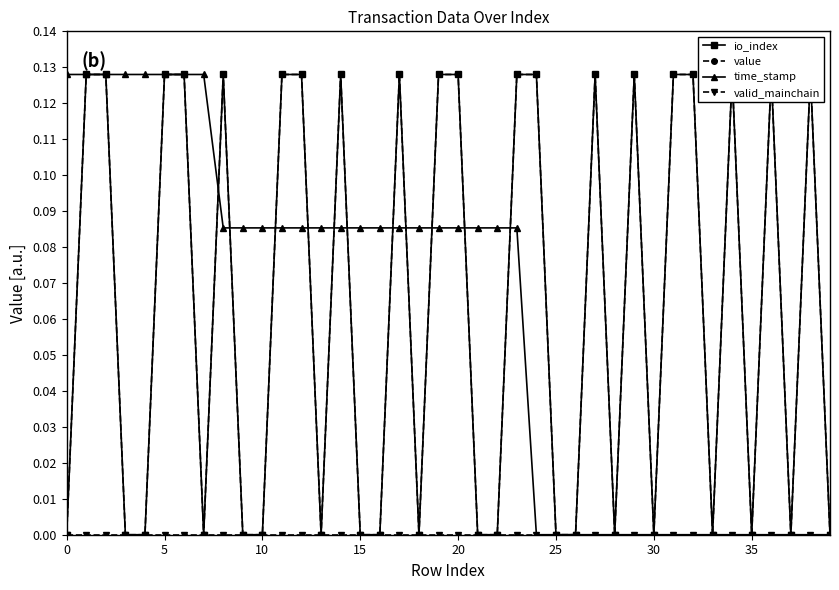

Is the value of valid_mainchain at 35 greater than the value of time_stamp at 28?

No